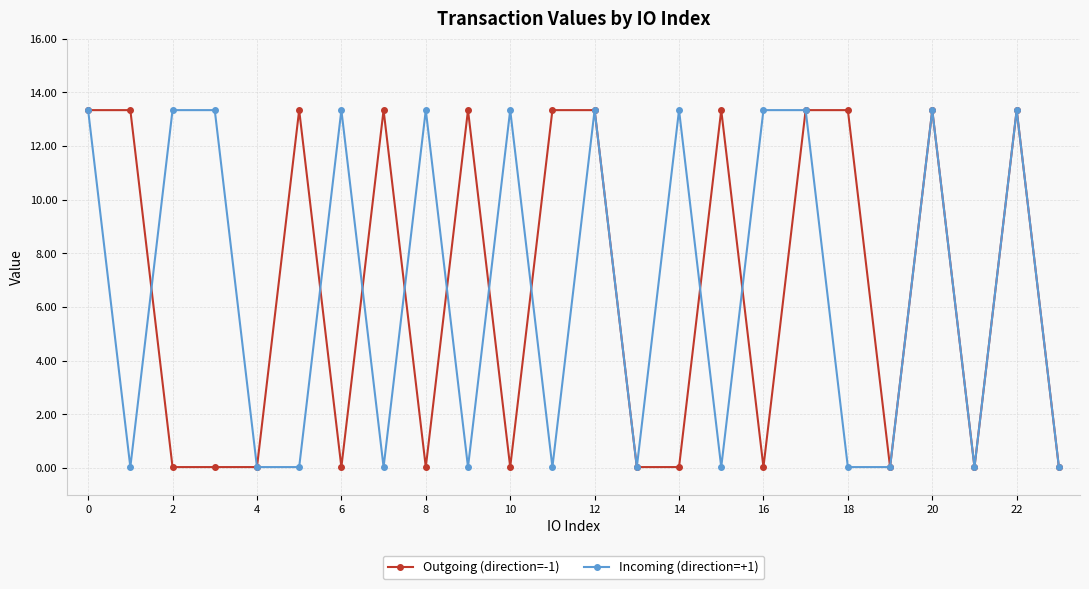

True or false: Incoming (direction=+1) has more than 1 points higher than both neighbors.

True